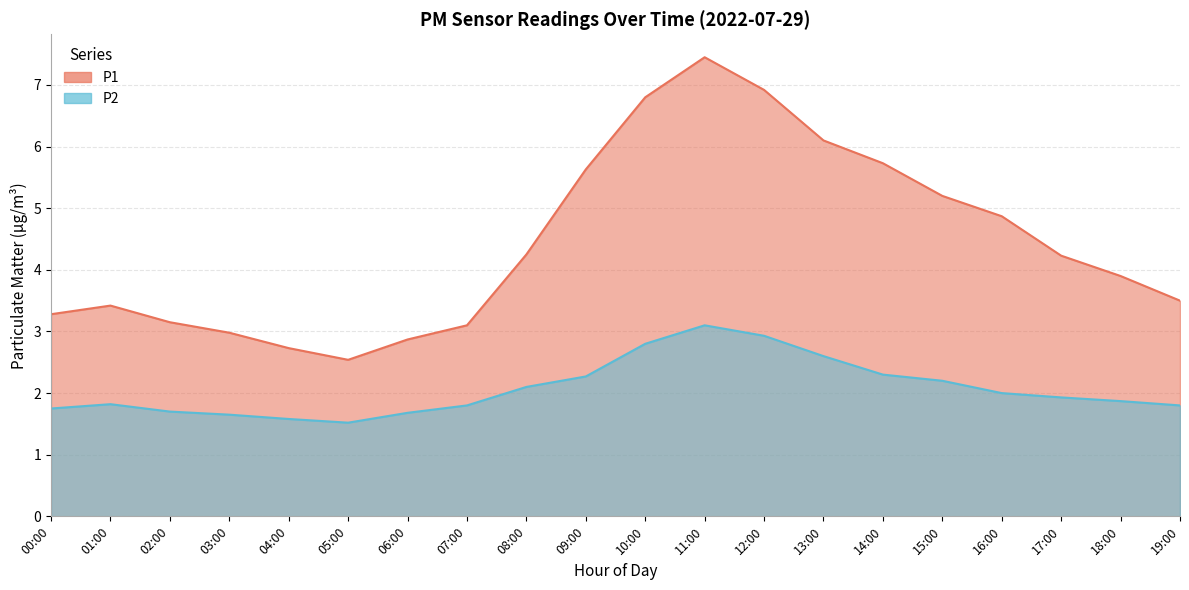

What is the total value across all series at 16:00?

6.9